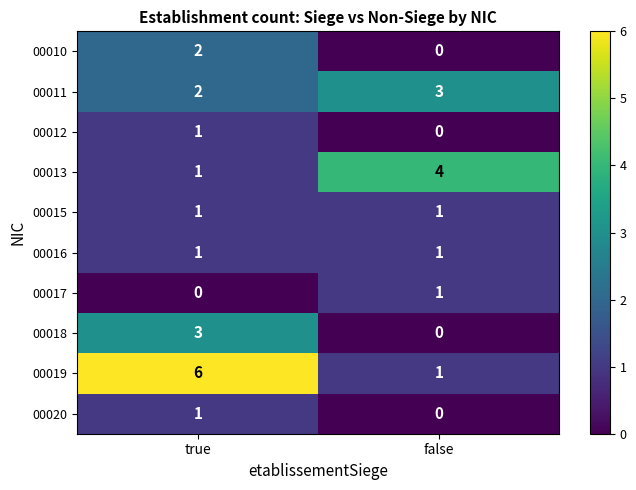

Where is 00020 nearest to the value 0?

false